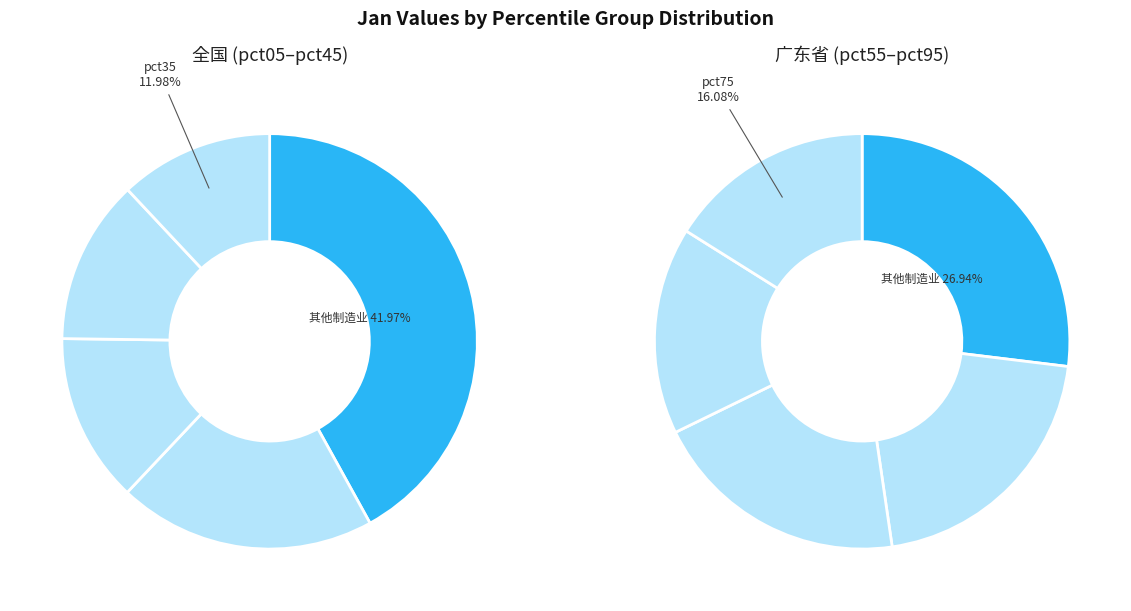

Is it true that pct55 is 17% of the pie?

False